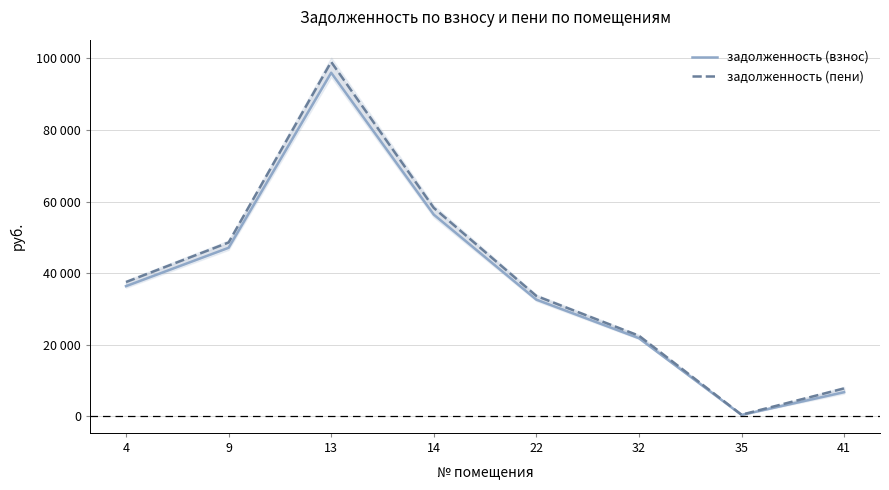

The задолженность (пени) series shows 8250.1 at 32. True or false?

False